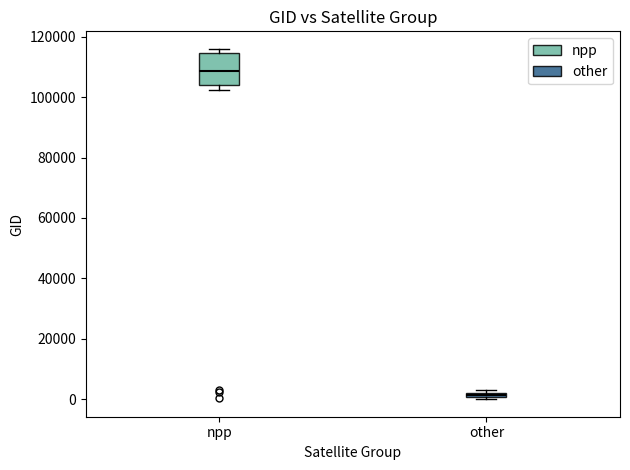

Which box is the tallest, from its lower edge to its upper edge?

npp